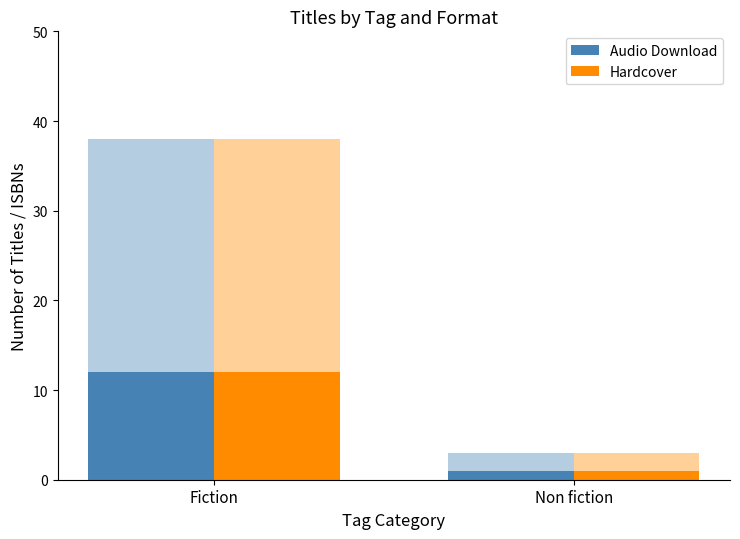

Are the bars horizontal?

No